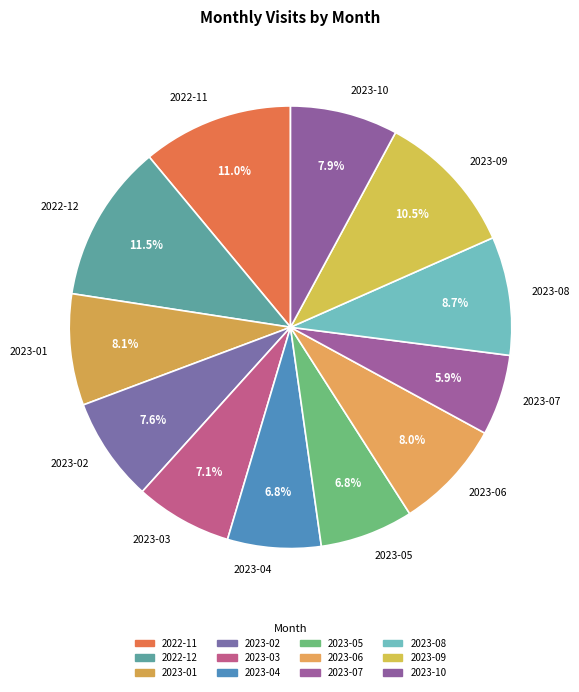

What is the largest slice in the pie chart?

2022-12